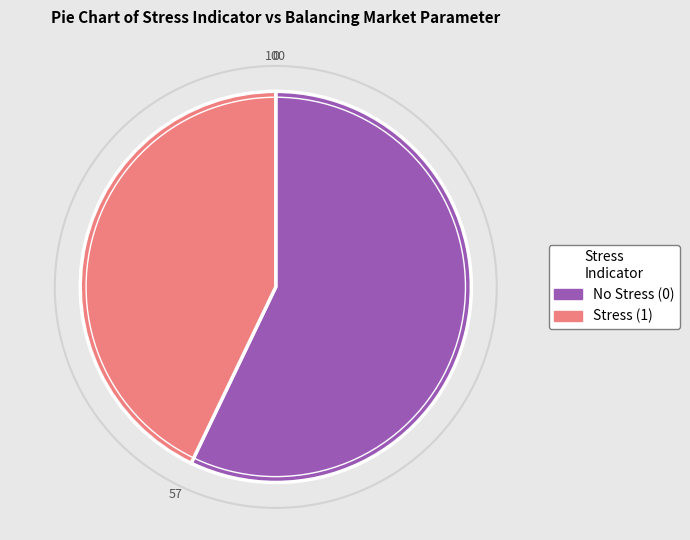

Is No Stress (0) the majority of the pie?

Yes